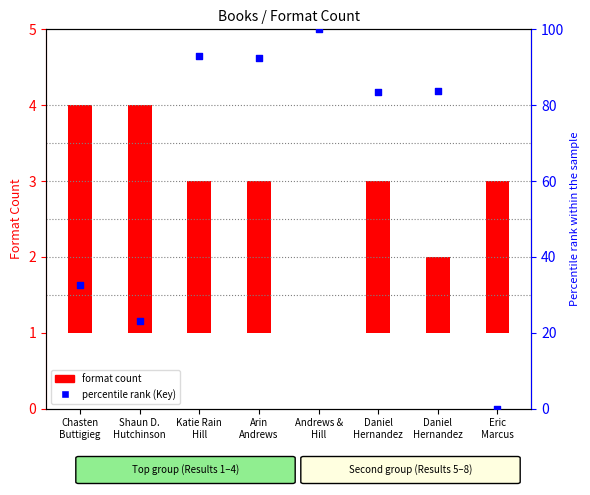

At how many categories does at least one series exceed 54?

5